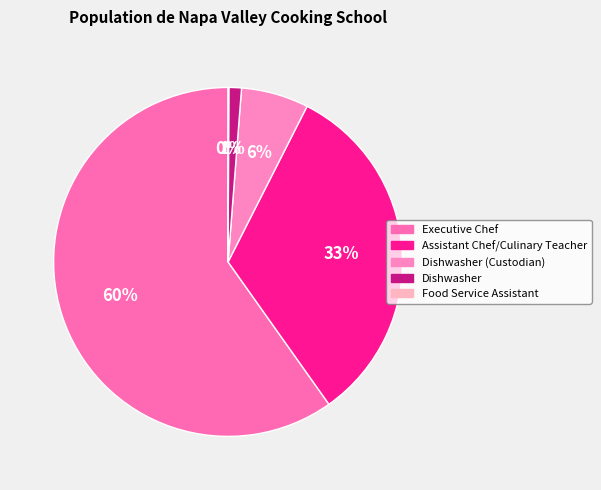

Is it true that Executive Chef is 51% of the pie?

False